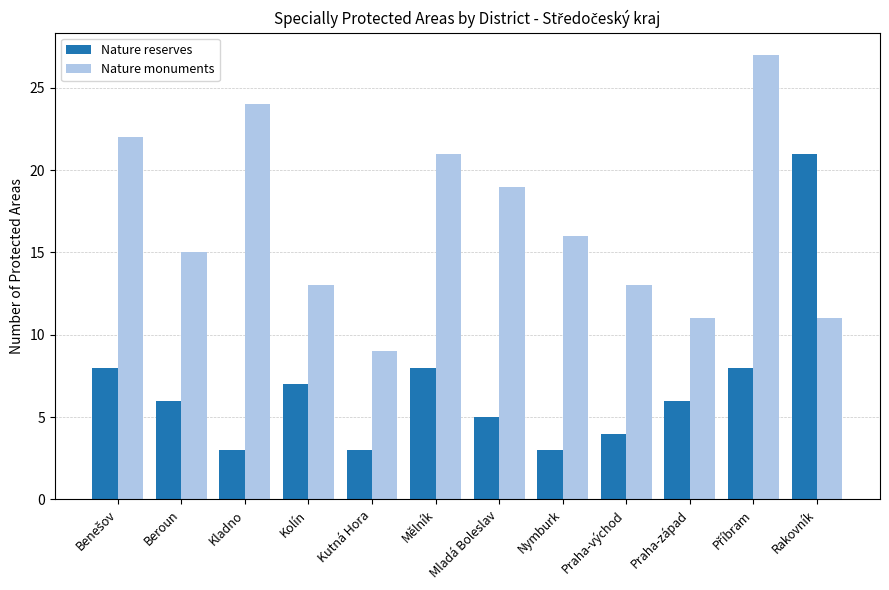

How many data points does each series have?

12